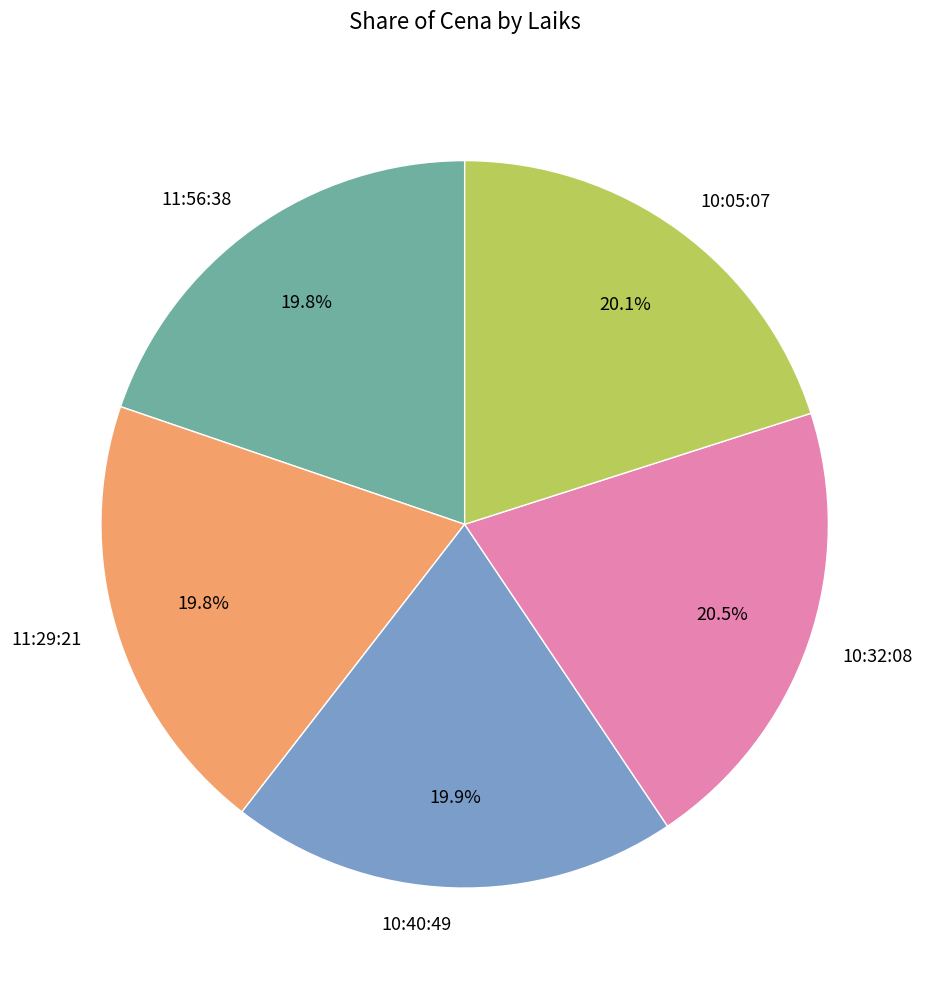

Does any single category account for the majority?

No